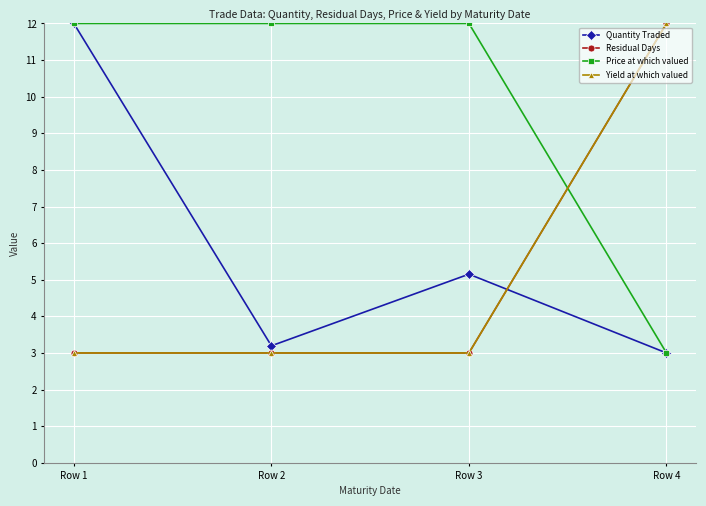

Which series has the widest spread of values?

Quantity Traded